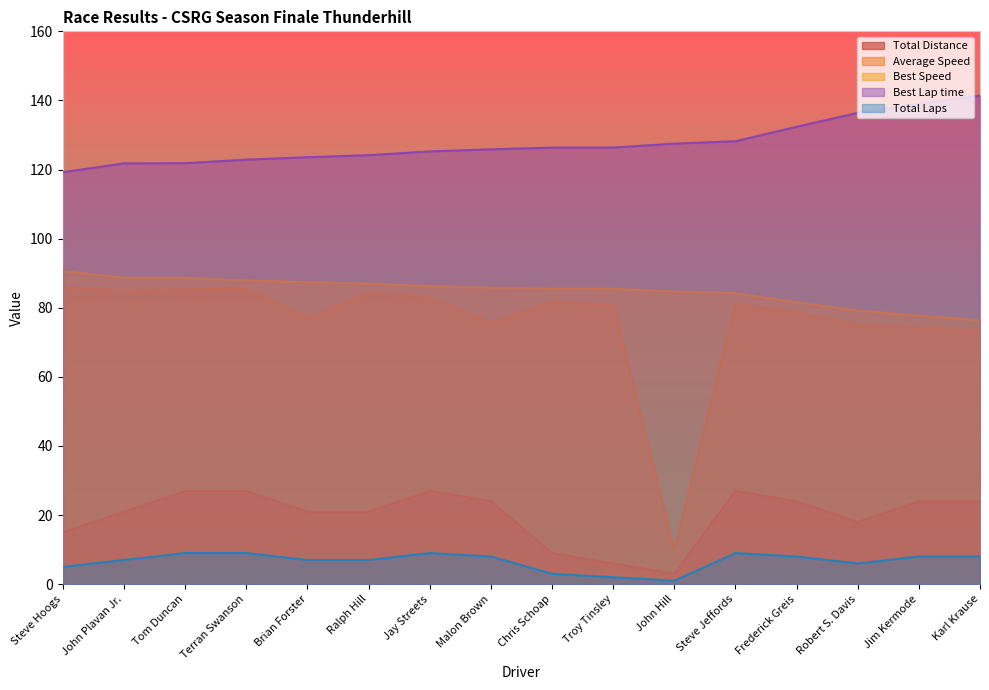

What are all the series names shown in the legend?

Total Distance, Average Speed, Best Speed, Best Lap time, Total Laps